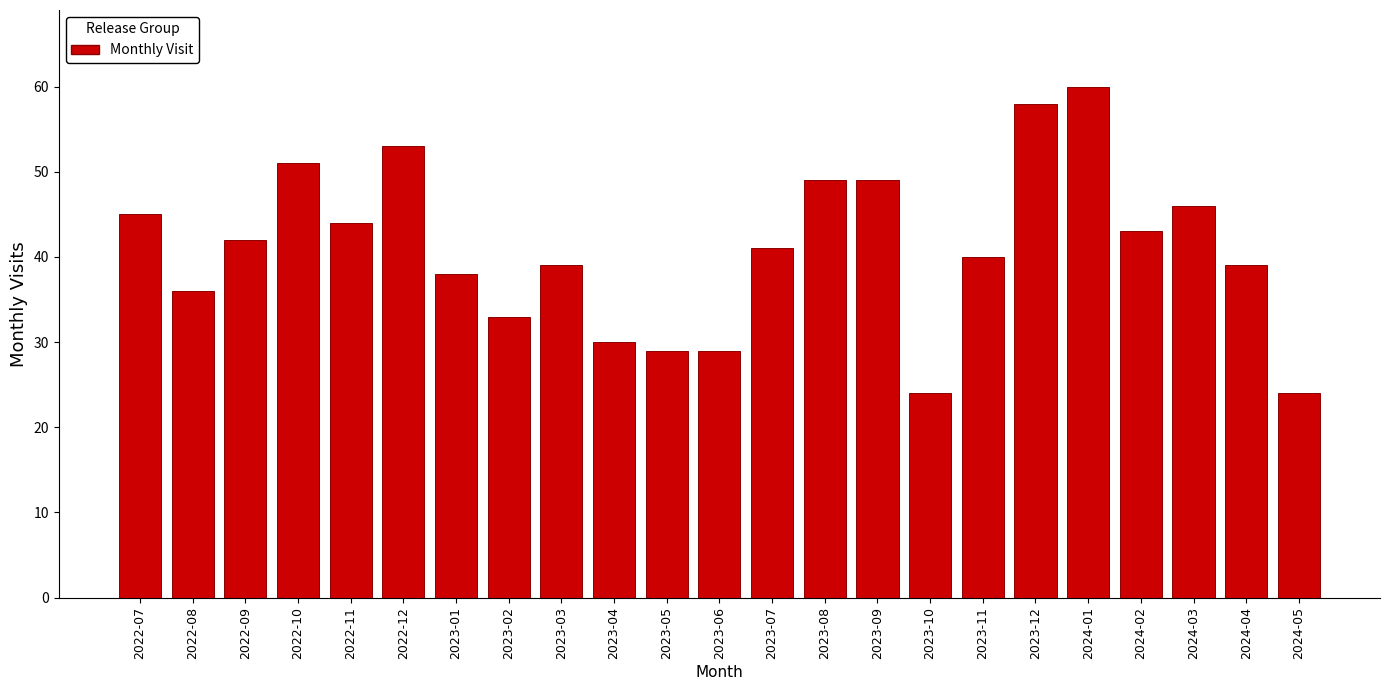

Reading right to left, what are all the values shown in this chart?

2024-05=24	2024-04=39	2024-03=46	2024-02=43	2024-01=60	2023-12=58	2023-11=40	2023-10=24	2023-09=49	2023-08=49	2023-07=41	2023-06=29	2023-05=29	2023-04=30	2023-03=39	2023-02=33	2023-01=38	2022-12=53	2022-11=44	2022-10=51	2022-09=42	2022-08=36	2022-07=45